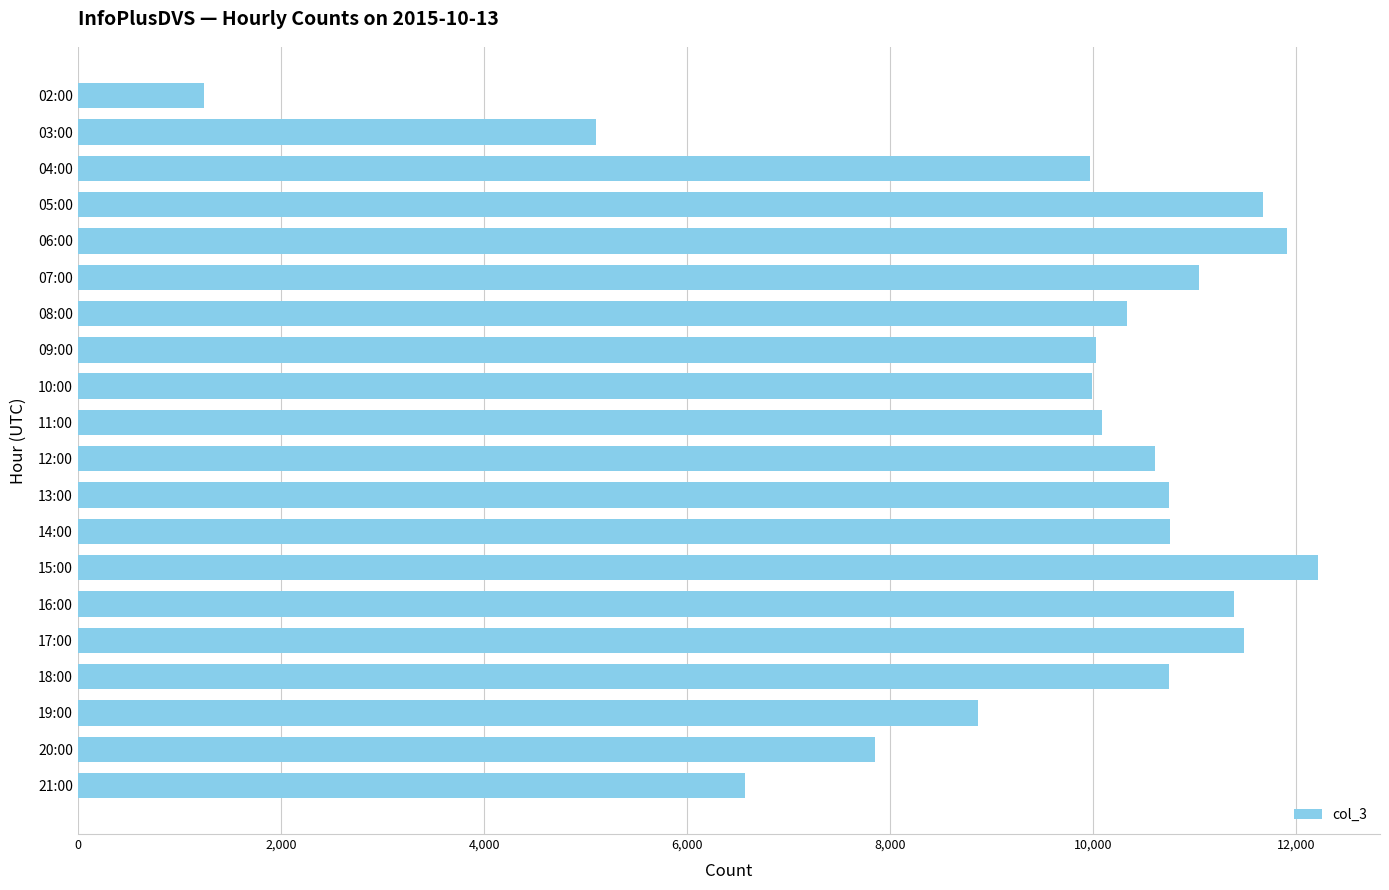

Between 15:00 and 20:00, which is larger?

15:00